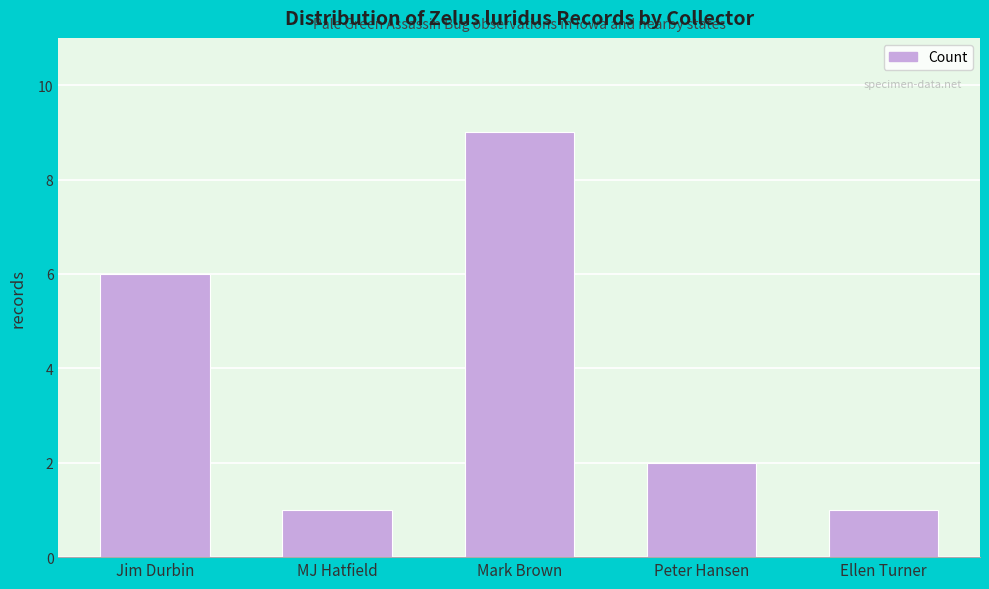

Read the value at Ellen Turner.

1